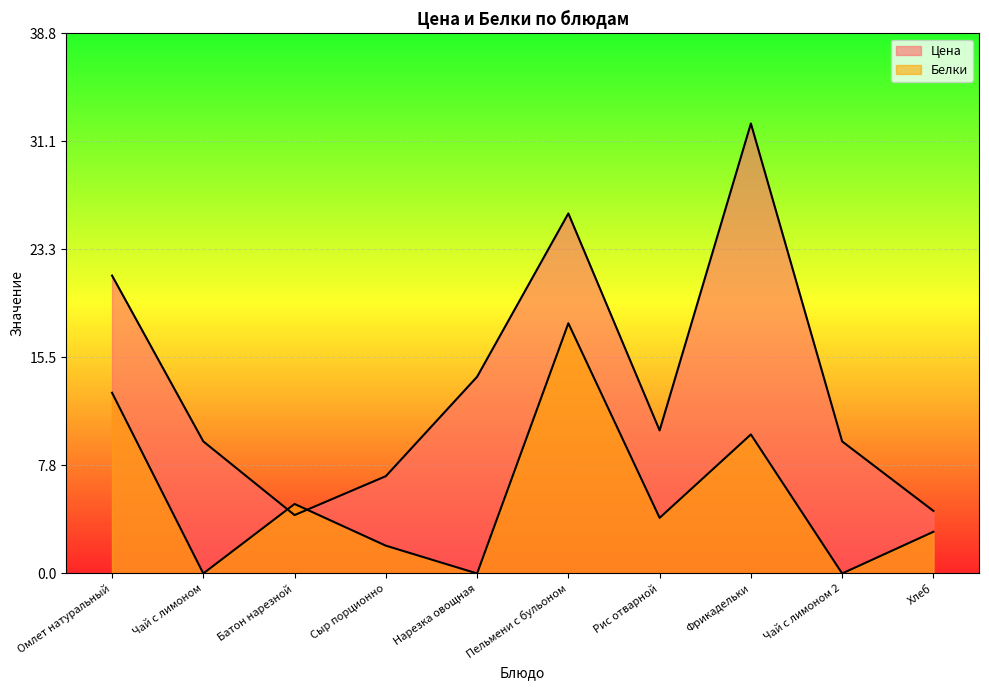

How many intersections are there between Белки and Цена?

2